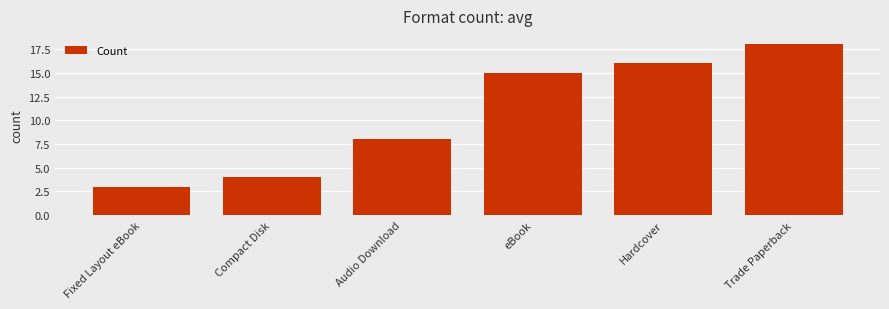

The value at eBook is 7. True or false?

False